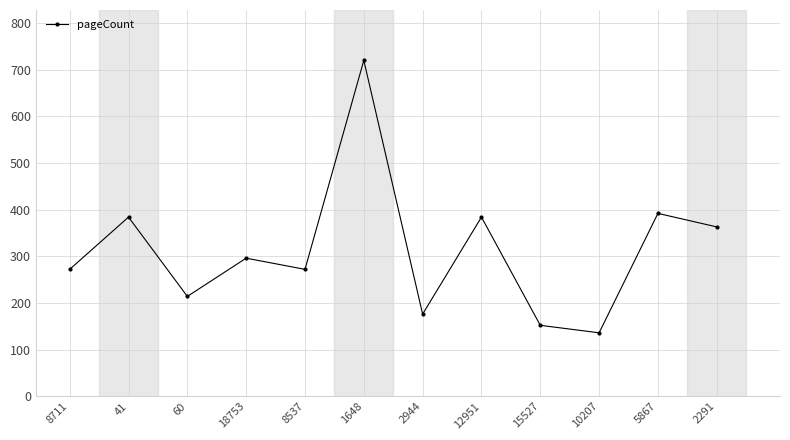

Reading right to left, list all the values displayed in this chart.

2291=363	5867=392	10207=136	15527=152	12951=384	2944=176	1648=720	8537=272	18753=296	60=214	41=384	8711=272